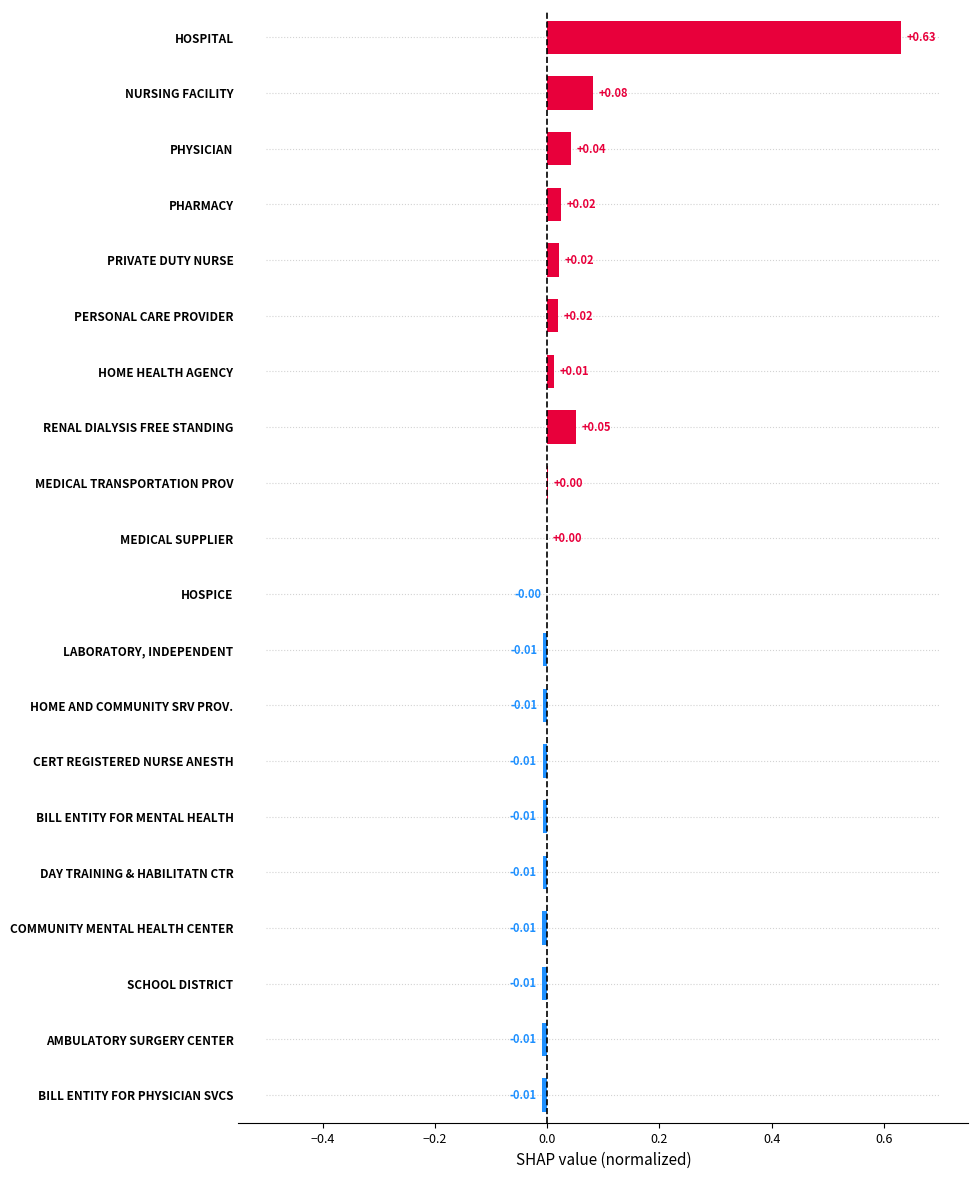

At which category does the chart reach its peak across all series?

HOSPITAL